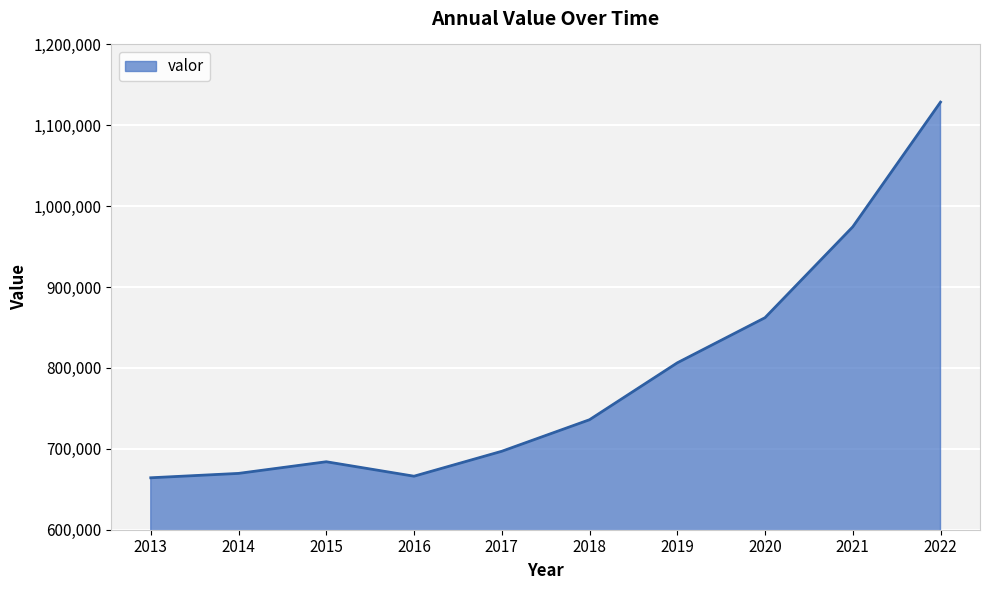

What is the smallest value displayed?

664229